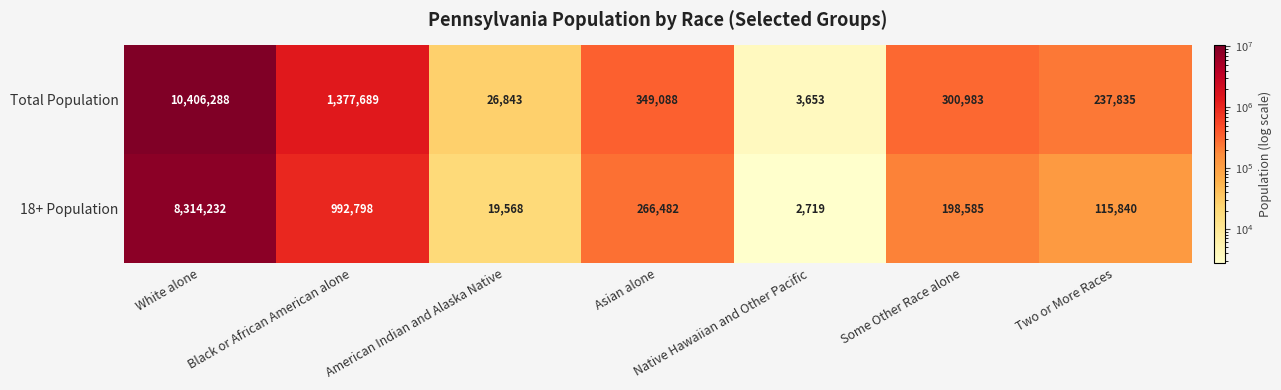

What is the minimum value shown in the chart?

2719